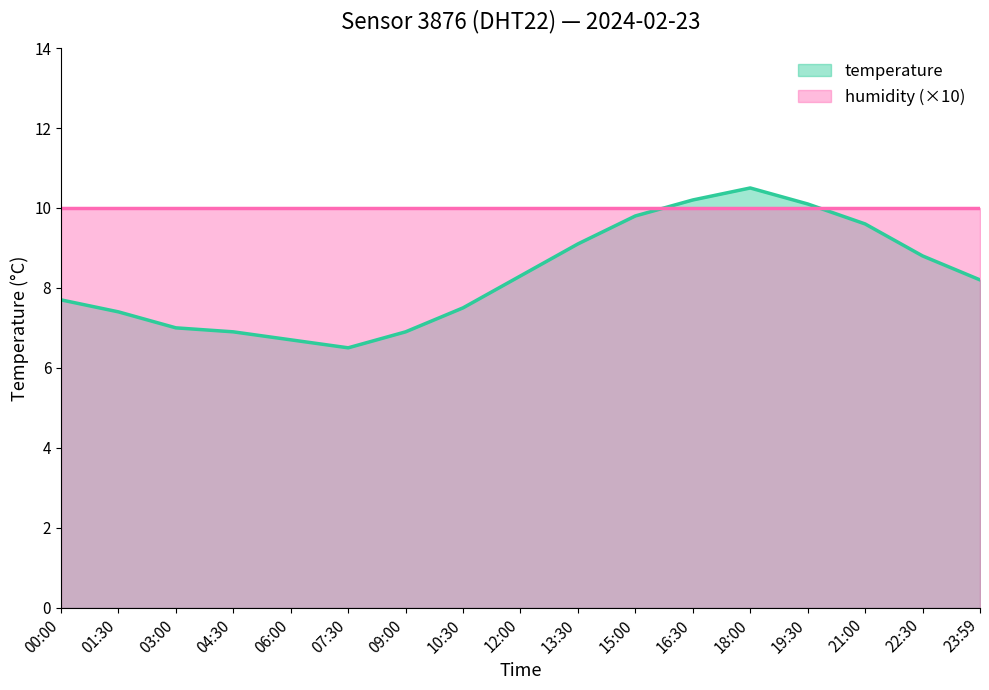

How many data points are less than 8?

8